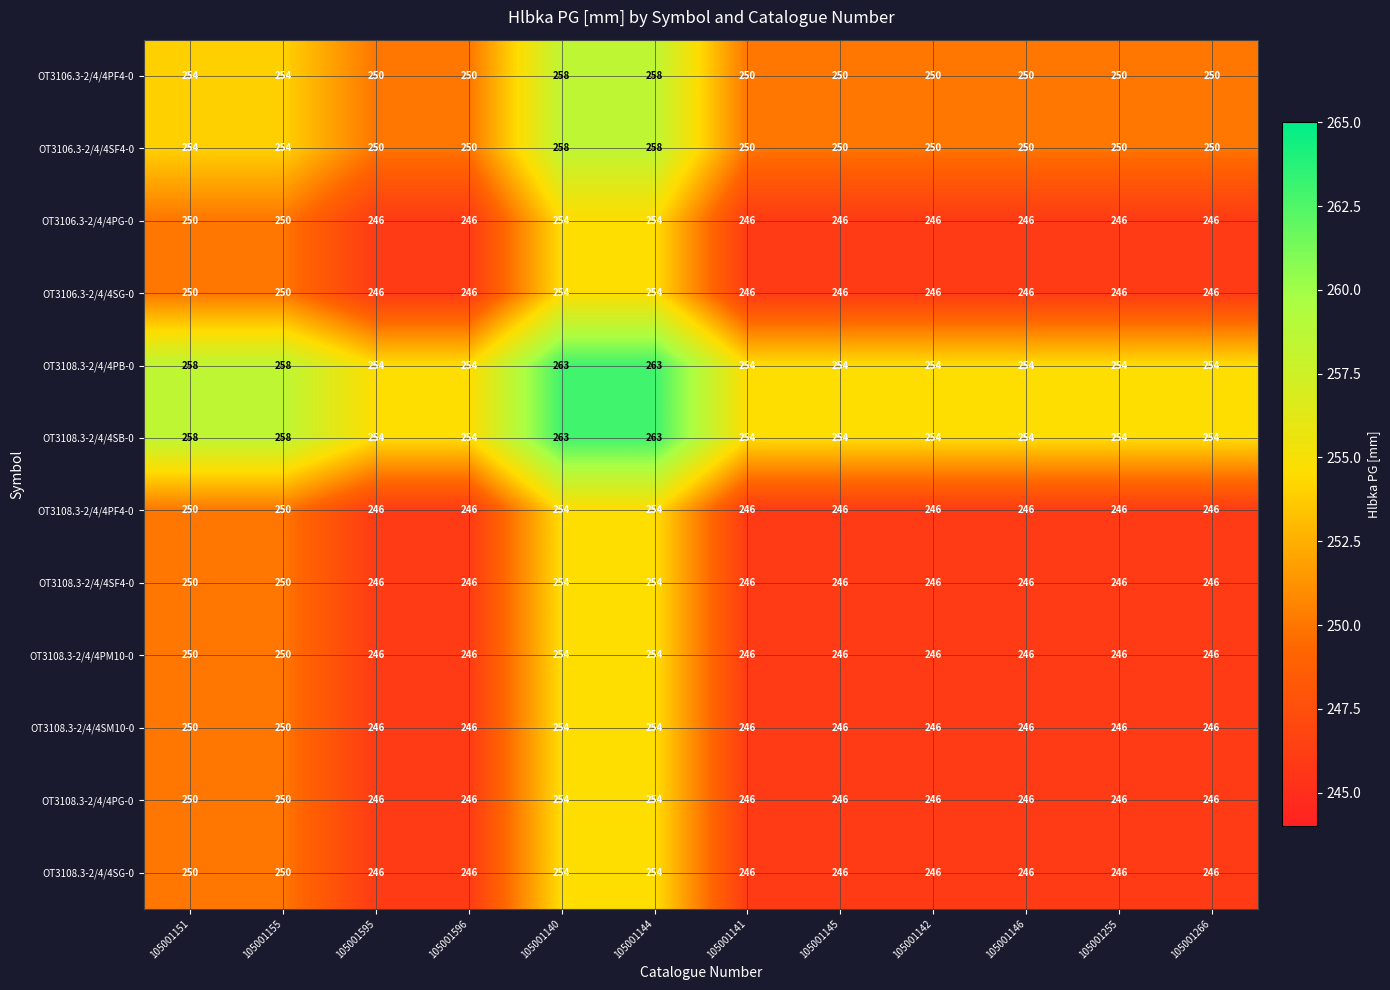

At how many categories does at least one series exceed 246?

12